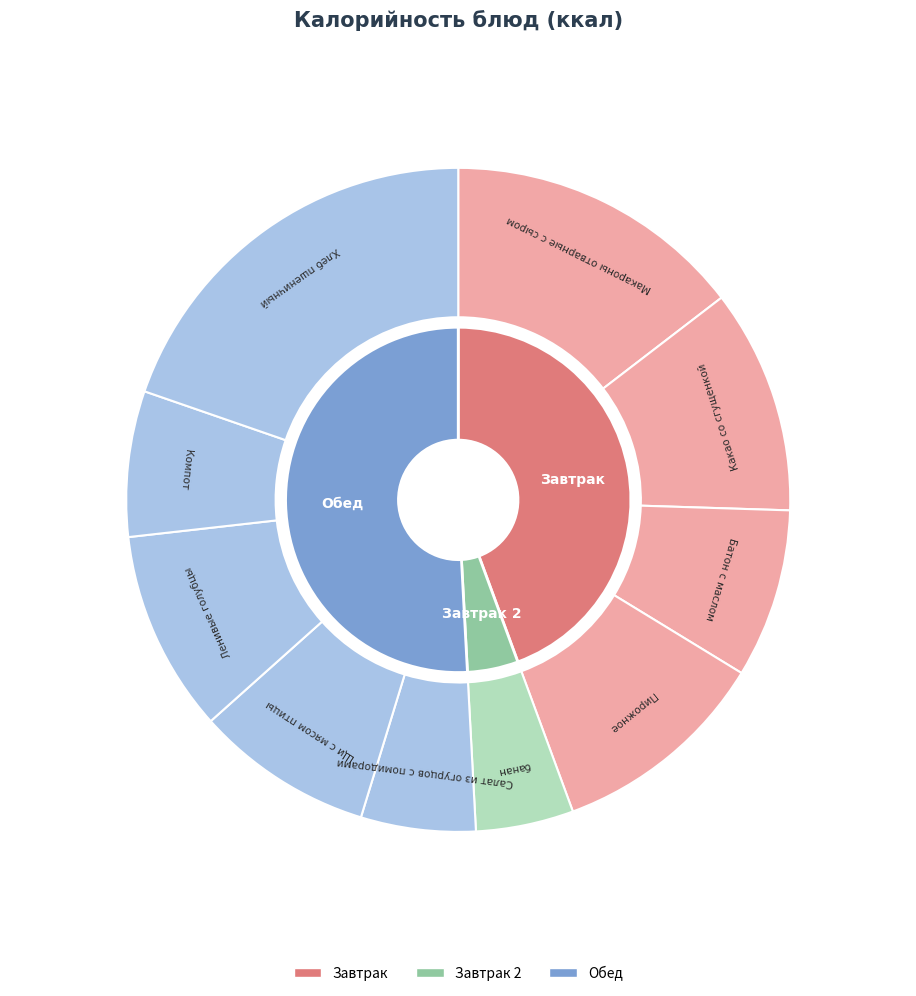

How many segments does this pie chart have?

10